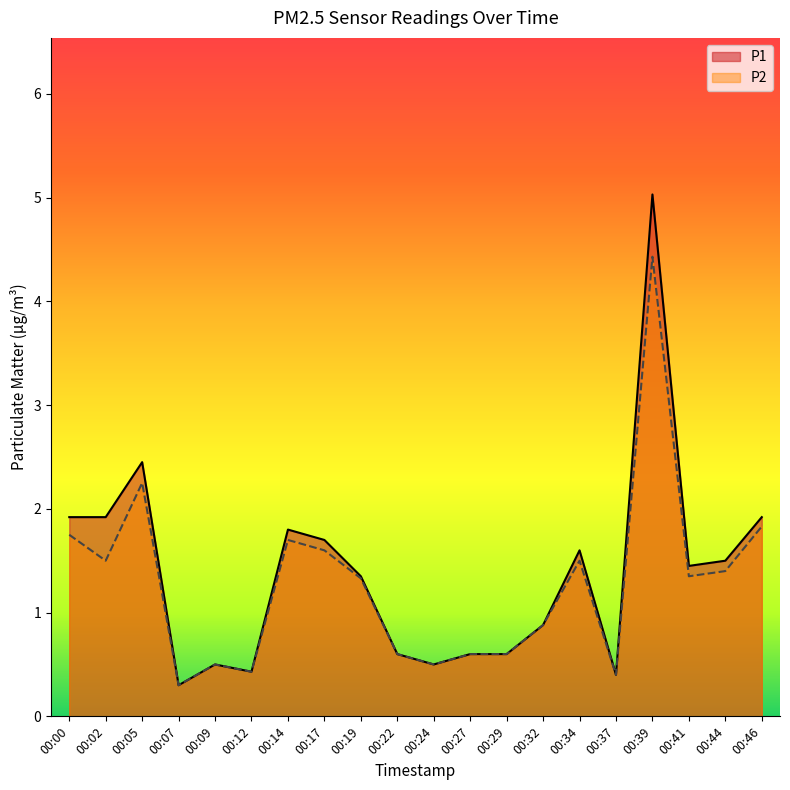

How many lines are shown in the chart?

2